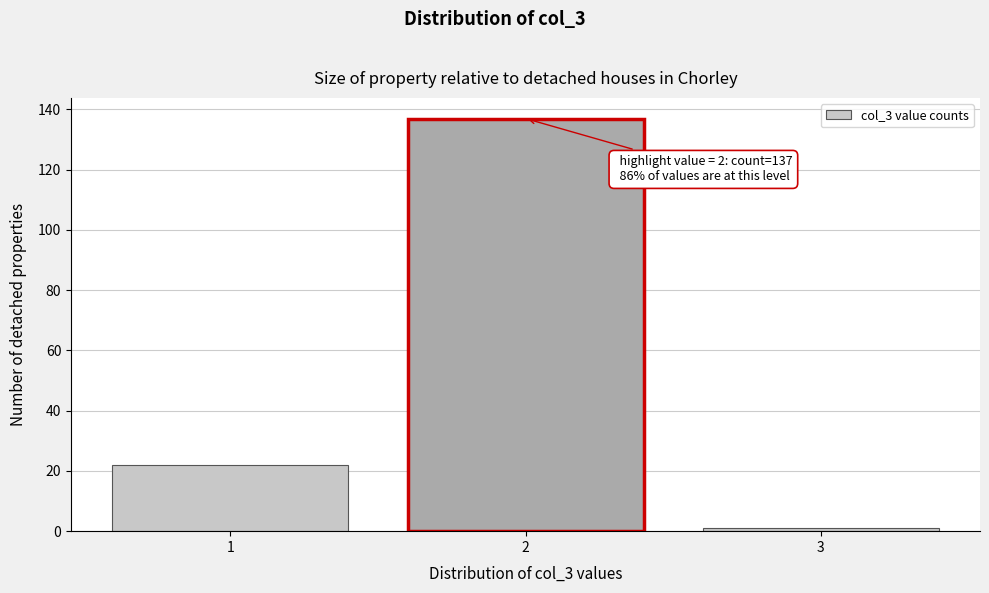

Reading left to right, extract all data points from this chart.

1=22	2=137	3=1